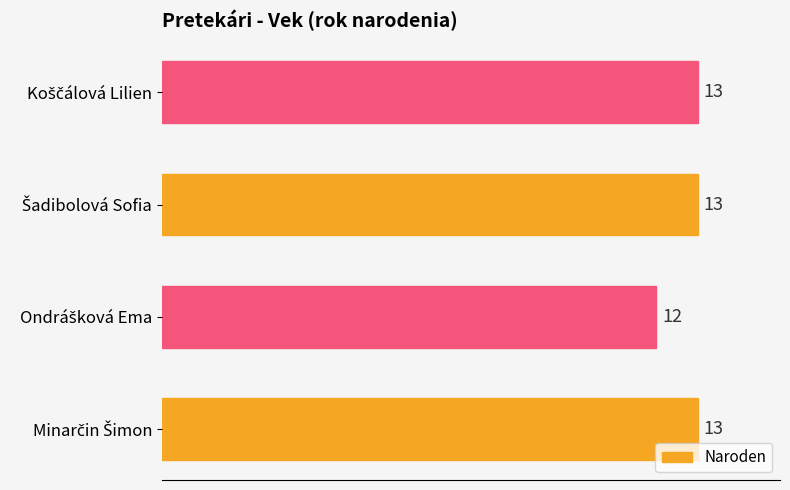

What is the sum of all values?

51